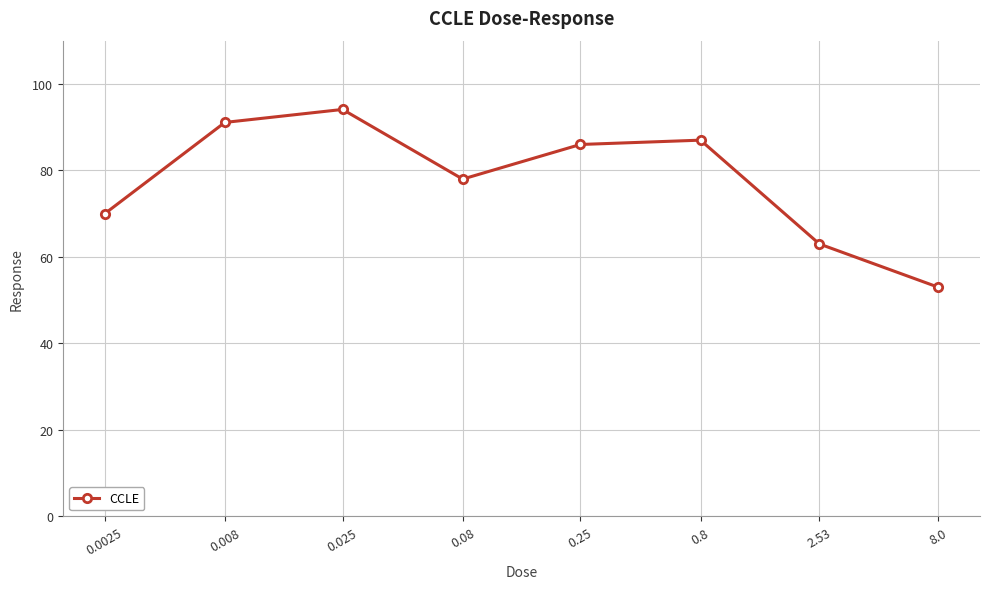

What is the change in value from 0.0025 to 0.08?

+8.0